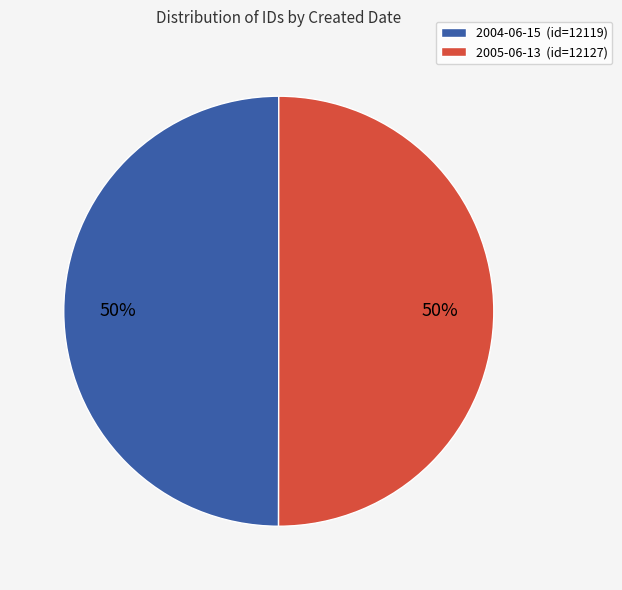

How many segments does this pie chart have?

2